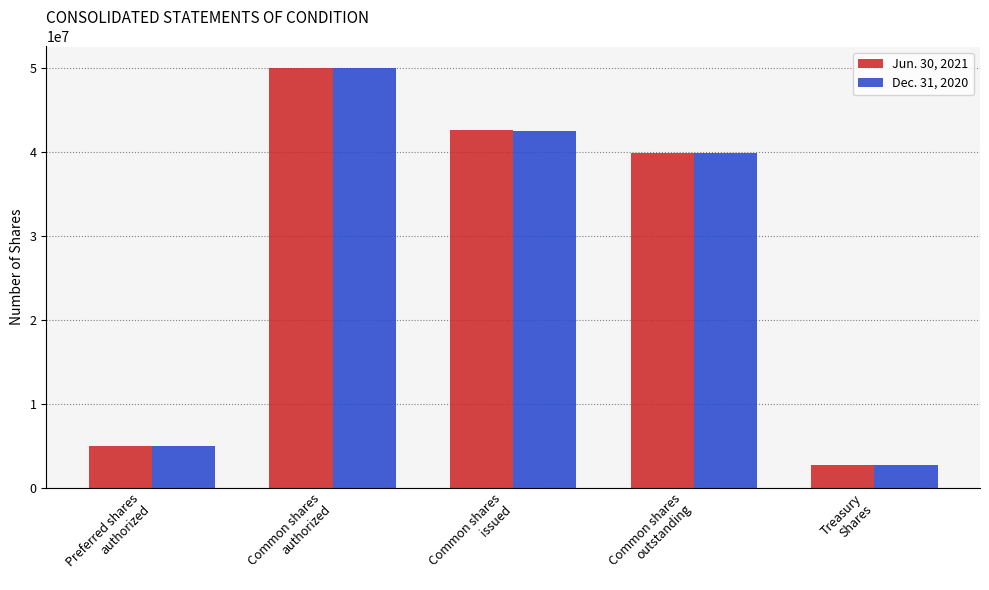

Reading left to right, transcribe all the data shown in this chart.

Jun. 30, 2021: Preferred shares
authorized=5000000	Common shares
authorized=50000000	Common shares
issued=42547077	Common shares
outstanding=39794815	Treasury
Shares=2752262
Dec. 31, 2020: Preferred shares
authorized=5000000	Common shares
authorized=50000000	Common shares
issued=42444031	Common shares
outstanding=39785398	Treasury
Shares=2658633